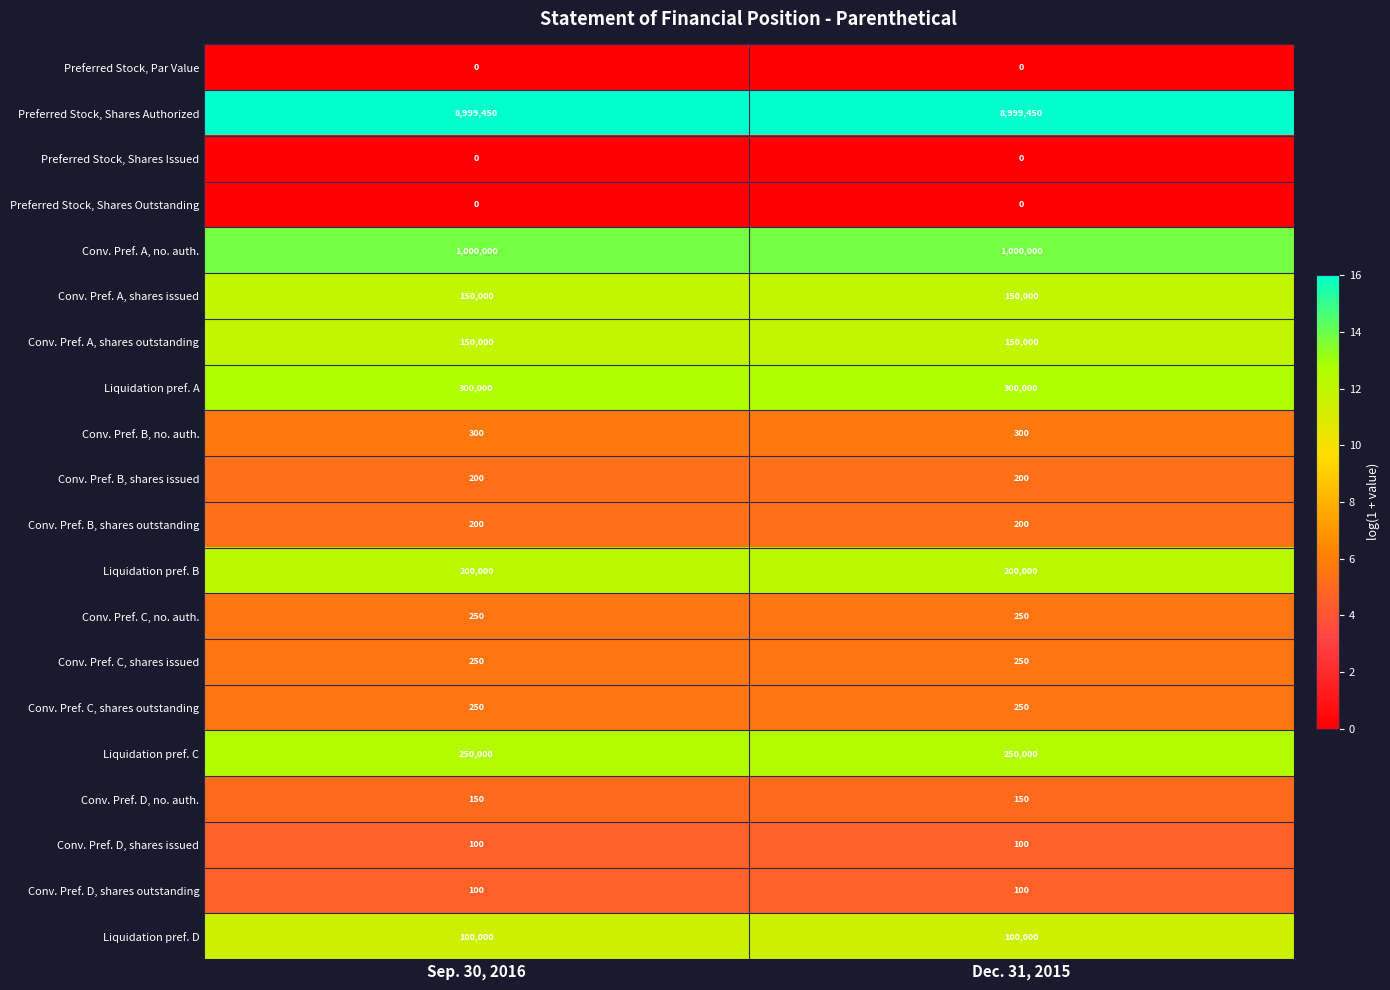

What is the total value across all series at Sep. 30, 2016?

11151250